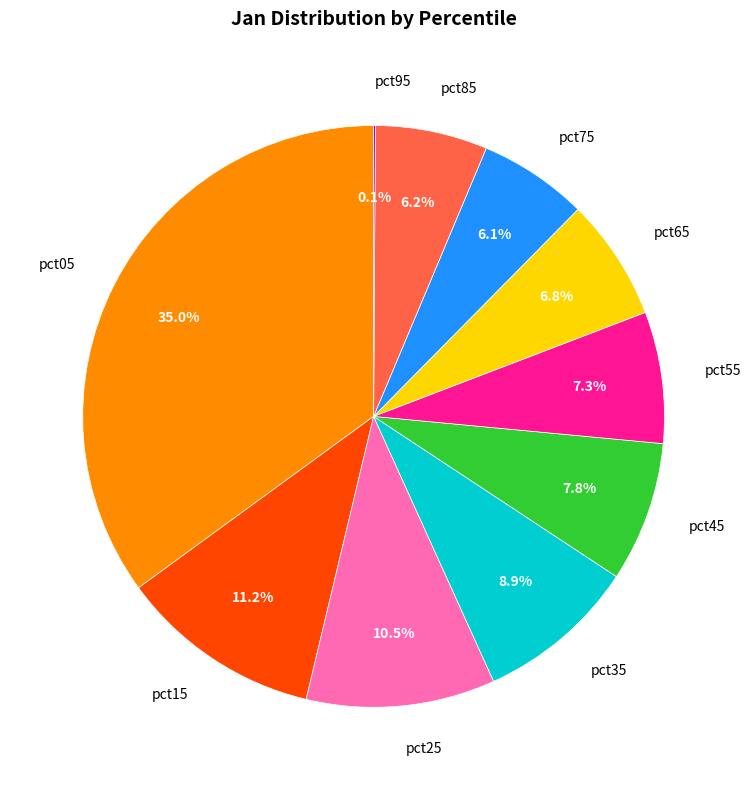

What is the total percentage of pct45 and pct25?

18.3%